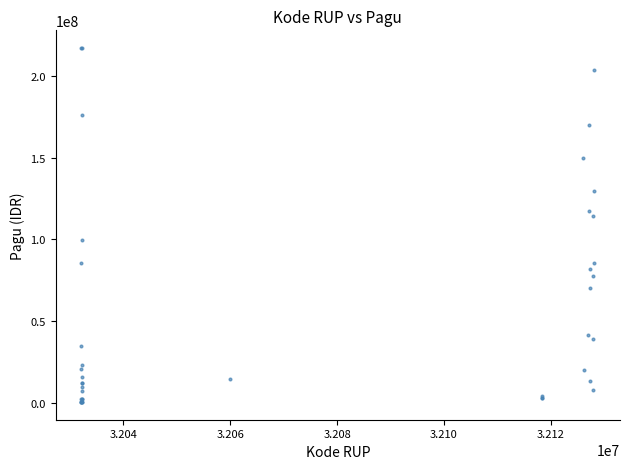

What Y value in the scatter plot is closest to 108830000?

114296000